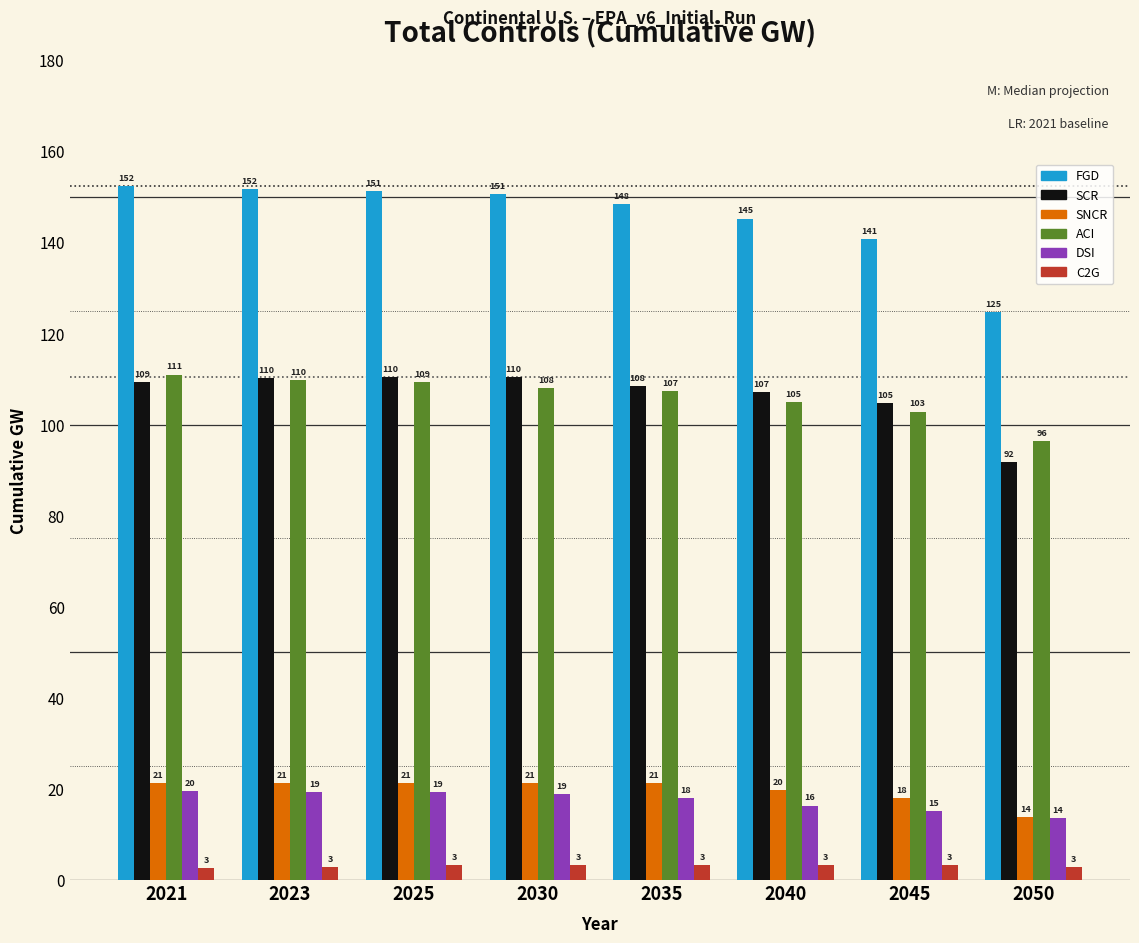

What is the sum of all FGD values?

1165.0